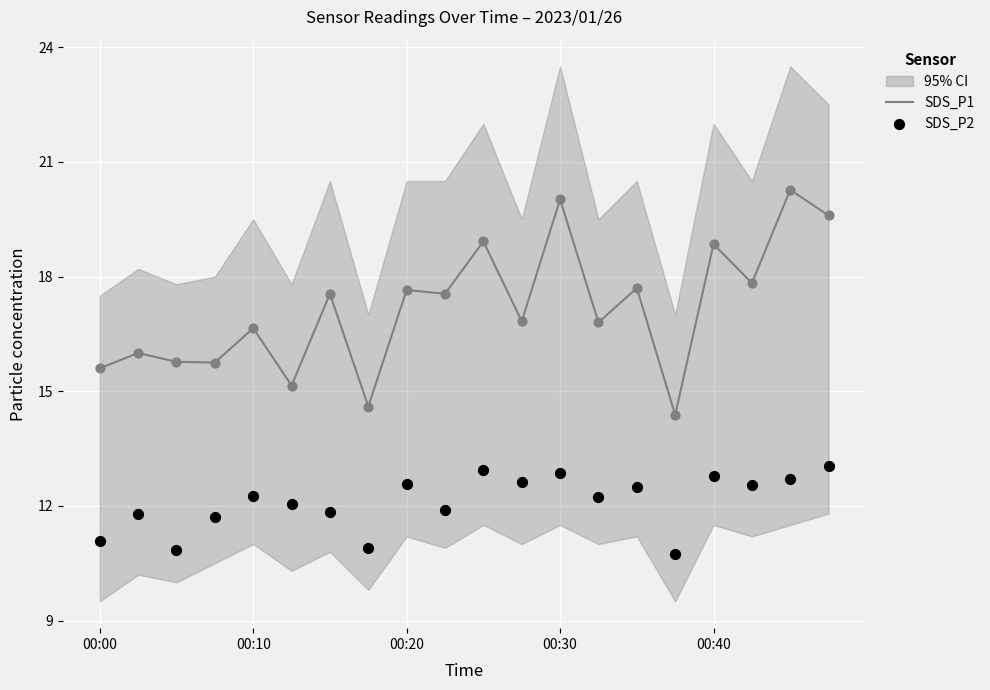

Which series has the largest Y range (max minus min)?

SDS_P1